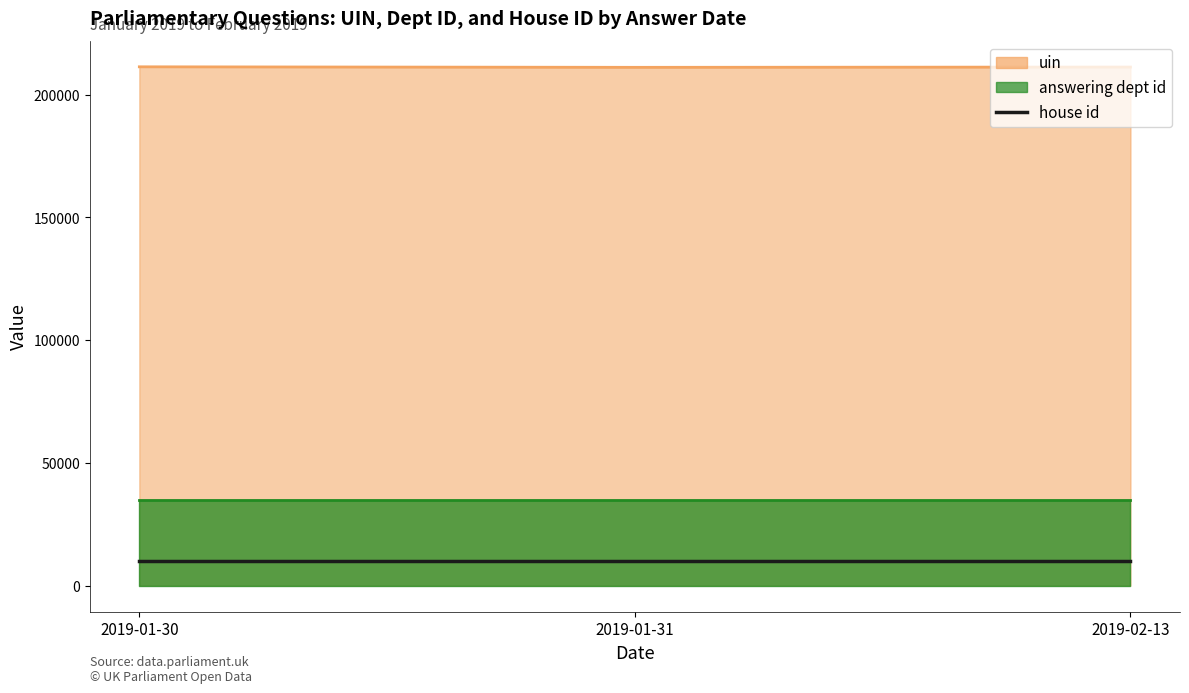

List the series in order of their peak value, highest first.

uin, answering dept id, house id